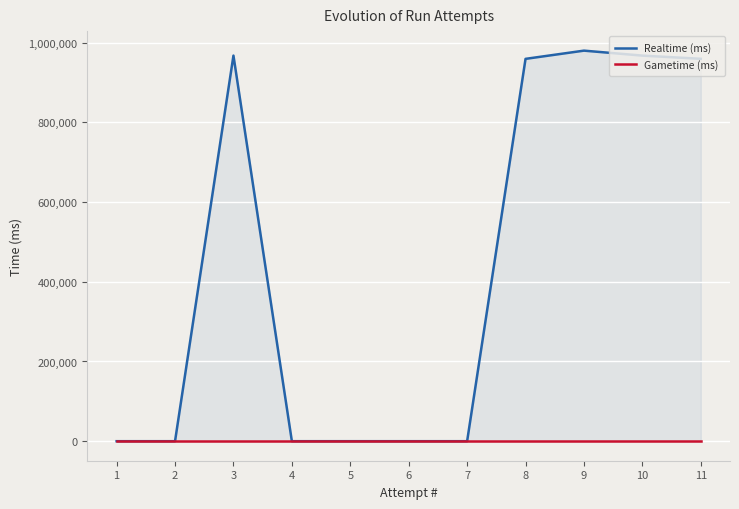

Is it true that Gametime (ms) equals 0 at 10?

True